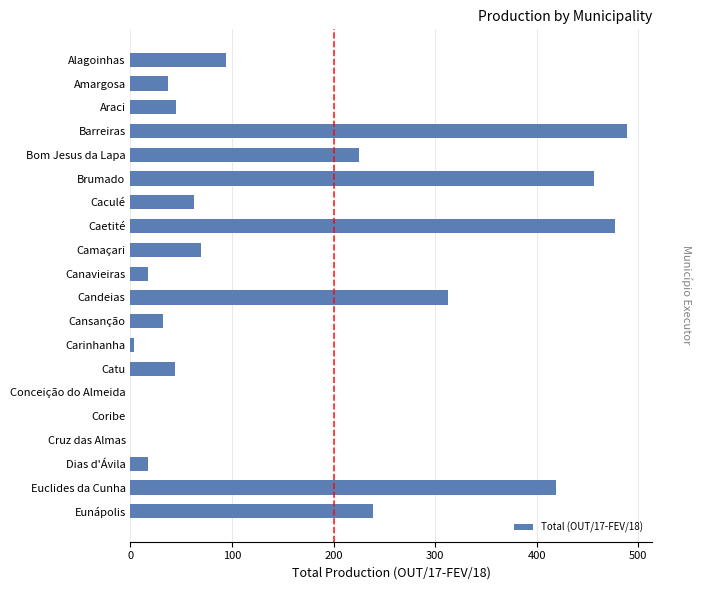

What is the sum of all values?

3039